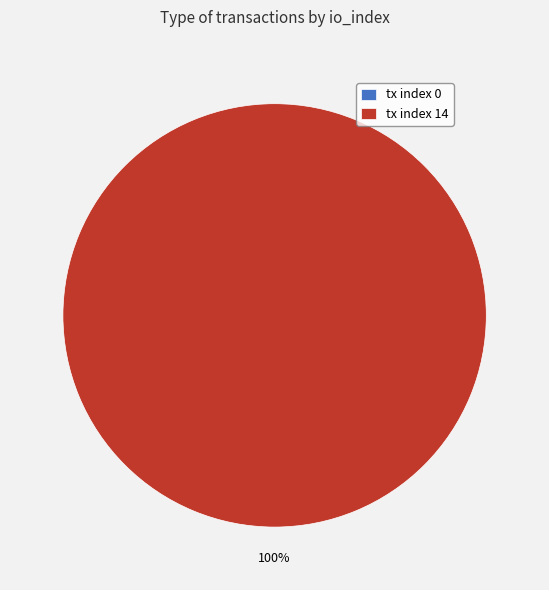

Does tx index 14 represent more than half of the total?

Yes